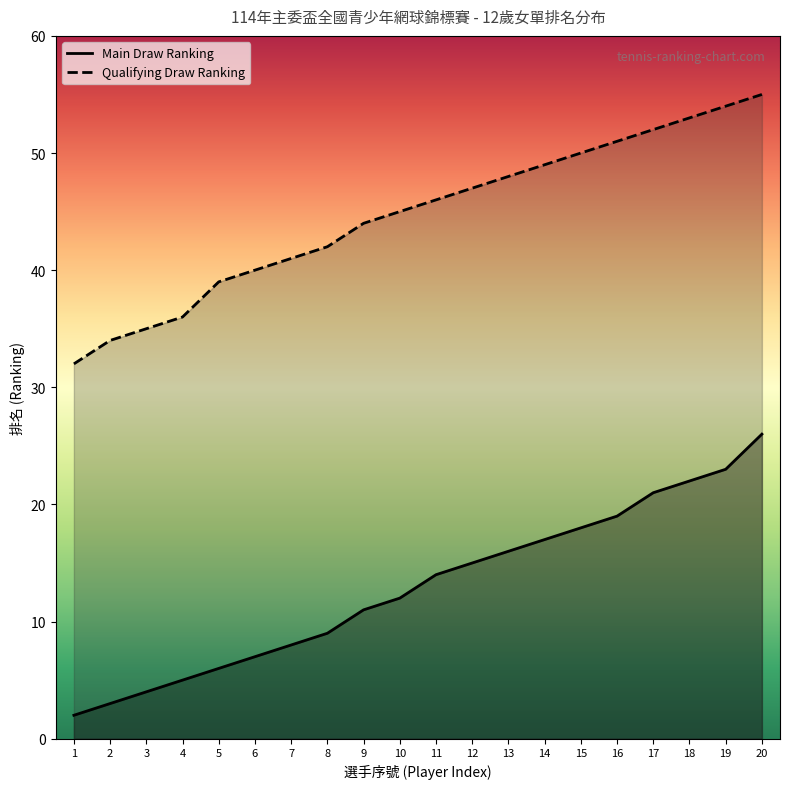

Reading left to right, transcribe all the data shown in this chart.

Main Draw Ranking: 1=2	2=3	3=4	4=5	5=6	6=7	7=8	8=9	9=11	10=12	11=14	12=15	13=16	14=17	15=18	16=19	17=21	18=22	19=23	20=26
Qualifying Draw Ranking: 1=32	2=34	3=35	4=36	5=39	6=40	7=41	8=42	9=44	10=45	11=46	12=47	13=48	14=49	15=50	16=51	17=52	18=53	19=54	20=55